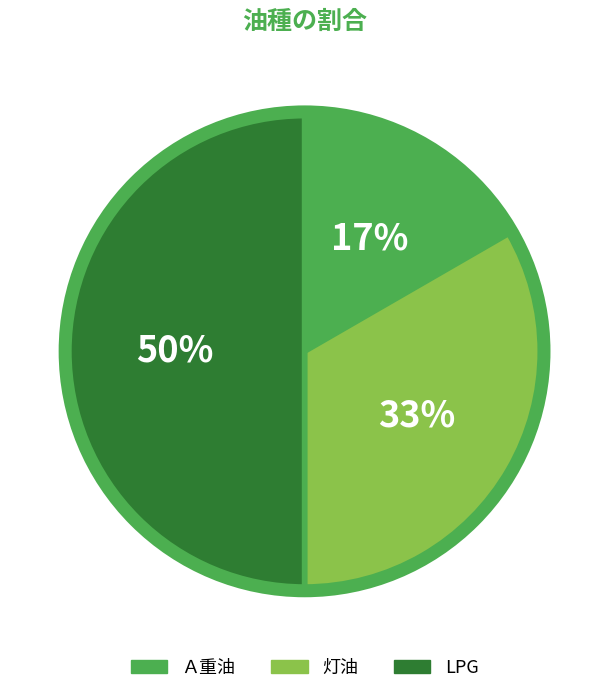

Rank the categories by value from highest to lowest.

LPG, 灯油, Ａ重油